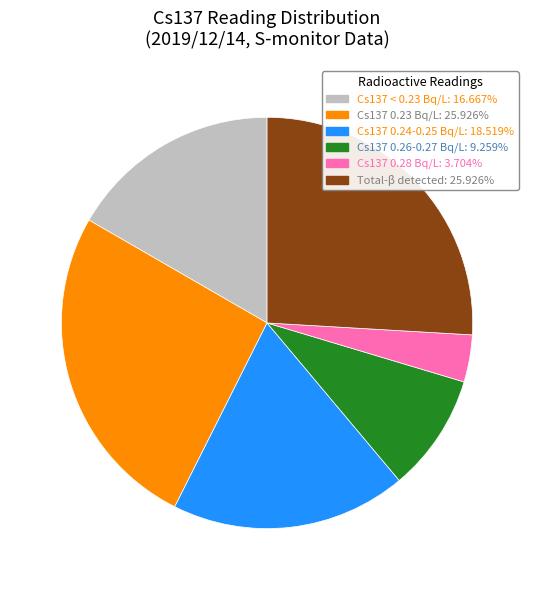

How many slices are in this pie chart?

6